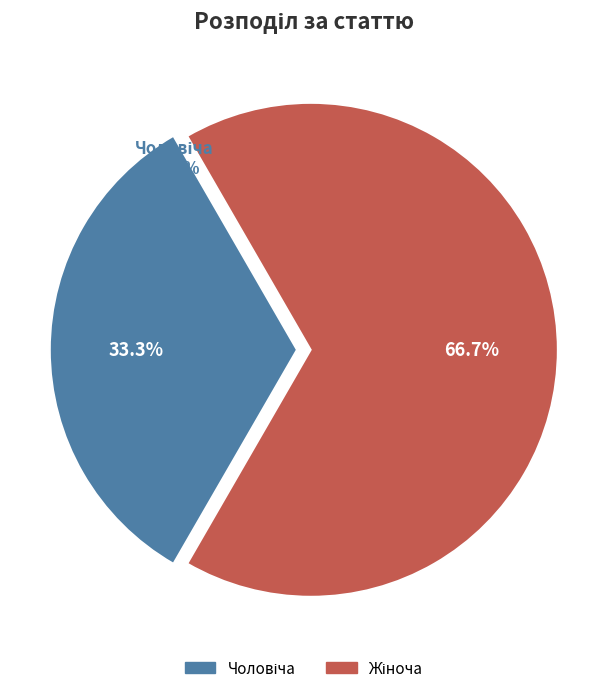

What percentage is NOT represented by Чоловіча?

66.7%